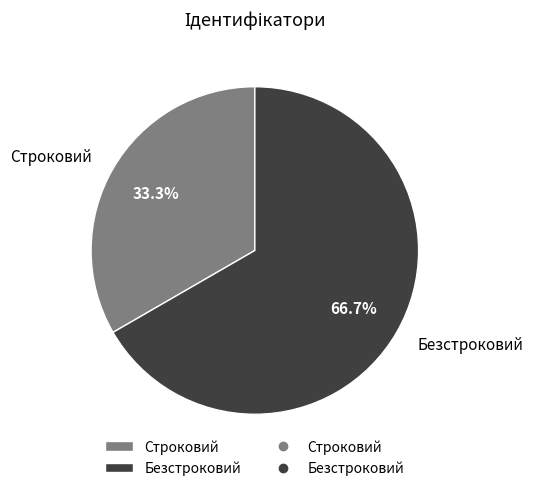

Rank the categories by value from lowest to highest.

Строковий, Безстроковий